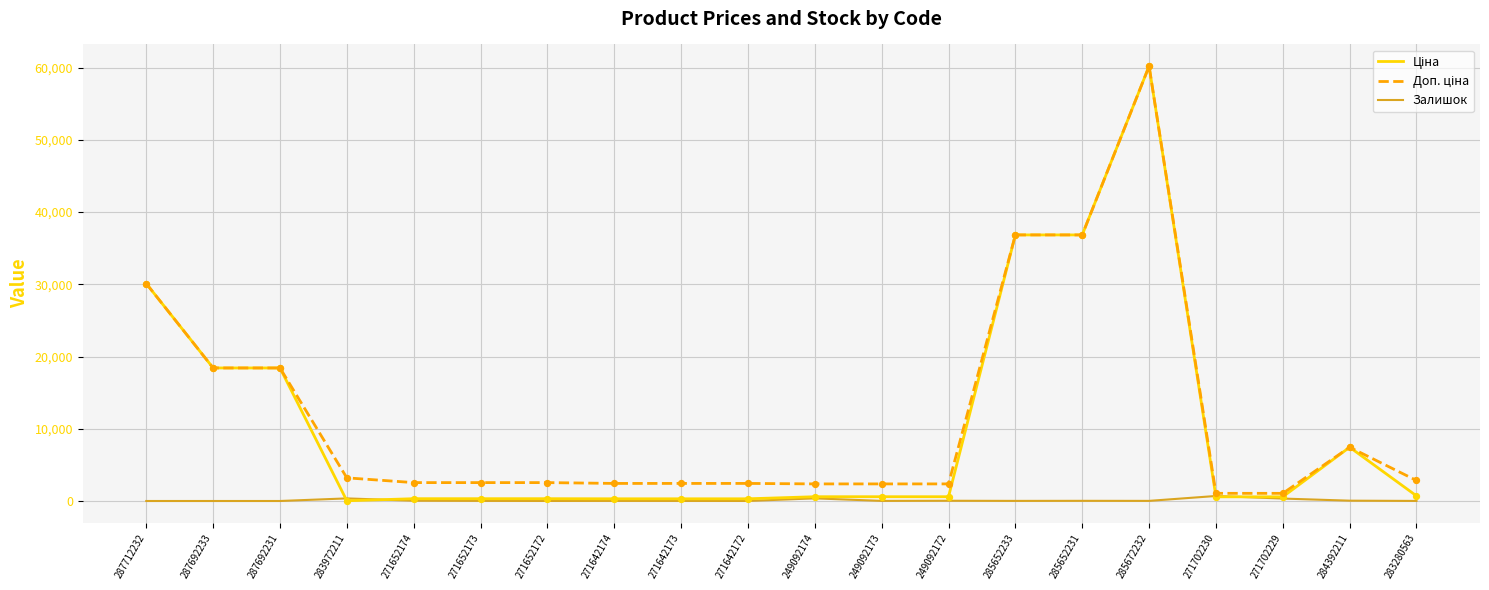

Which series has the largest total across all categories?

Доп. ціна